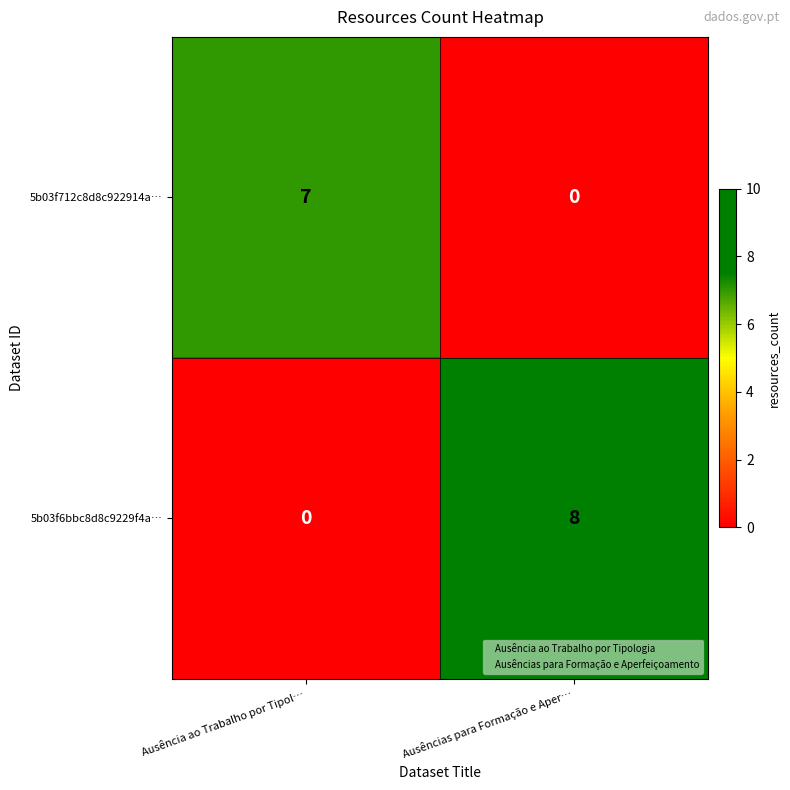

At which category is the sum across all series the highest?

Ausências para Formação e Aper…